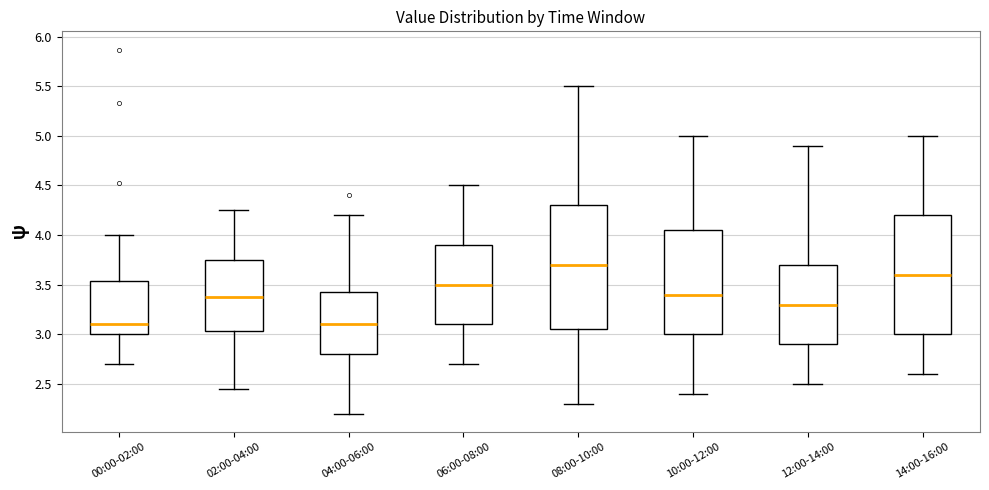

Reading left to right, transcribe this box plot: for each box, give where its median line is, the range the box spans, and where its two whiskers end, as read against the y-axis. The values are not printed on the chart, so give them approximately, as read against the axis.

00:00-02:00: median 3.10, box 3.00 to 3.55, whiskers 2.70 to 4.00
02:00-04:00: median 3.40, box 3.05 to 3.75, whiskers 2.45 to 4.25
04:00-06:00: median 3.10, box 2.80 to 3.45, whiskers 2.20 to 4.20
06:00-08:00: median 3.50, box 3.10 to 3.90, whiskers 2.70 to 4.50
08:00-10:00: median 3.70, box 3.05 to 4.30, whiskers 2.30 to 5.50
10:00-12:00: median 3.40, box 3.00 to 4.05, whiskers 2.40 to 5.00
12:00-14:00: median 3.30, box 2.90 to 3.70, whiskers 2.50 to 4.90
14:00-16:00: median 3.60, box 3.00 to 4.20, whiskers 2.60 to 5.00